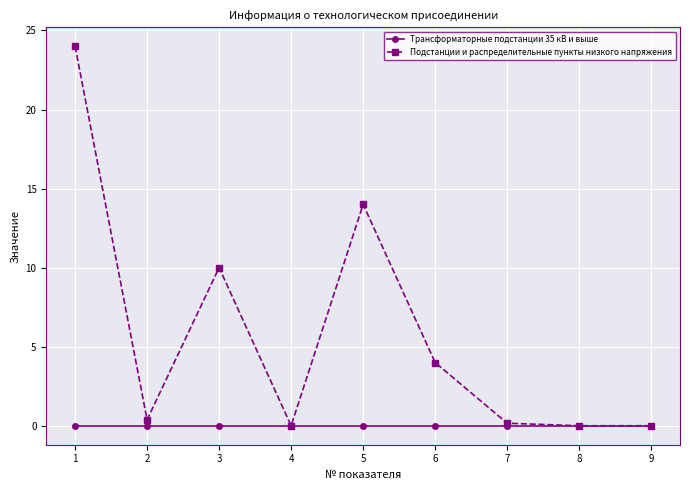

Which series changed the most between 5 and 6?

Подстанции и распределительные пункты низкого напряжения